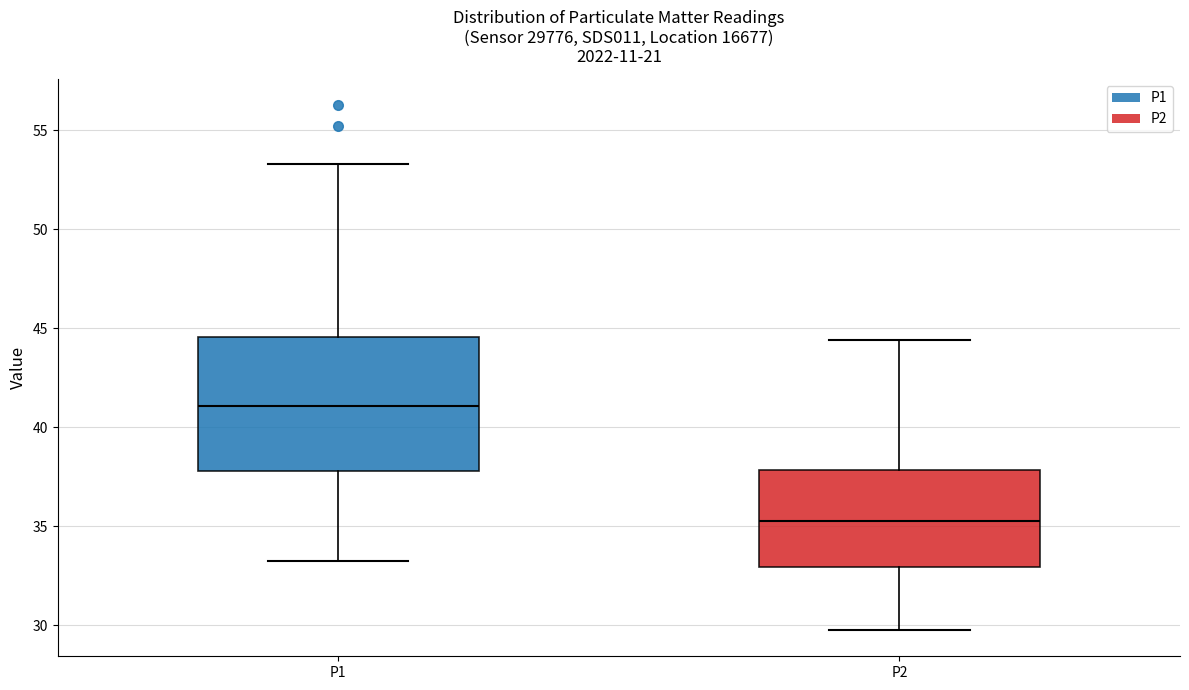

Which box is the tallest, from its lower edge to its upper edge?

P1